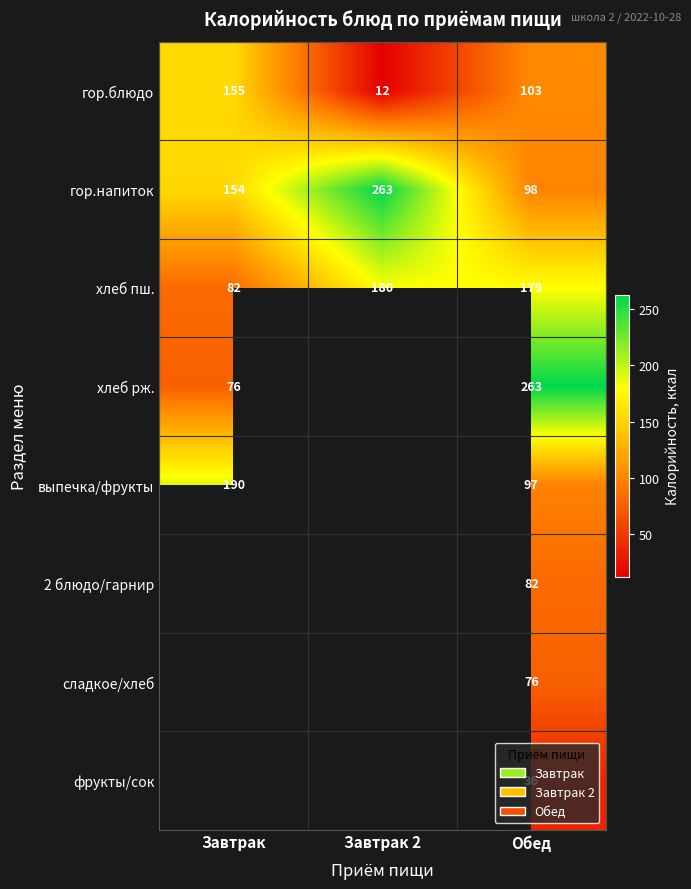

True or false: гор.блюдо has a value of 20.1 at Завтрак 2.

False